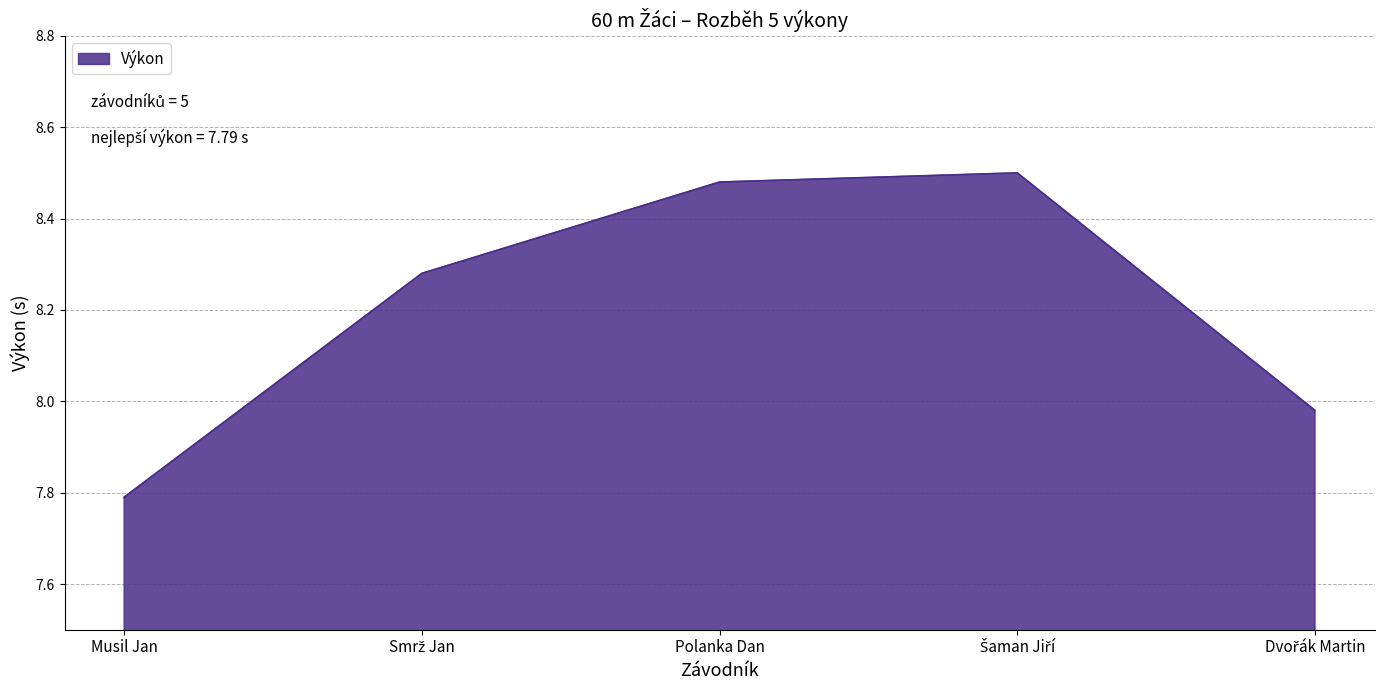

Which category has the lowest value across all series?

Musil Jan